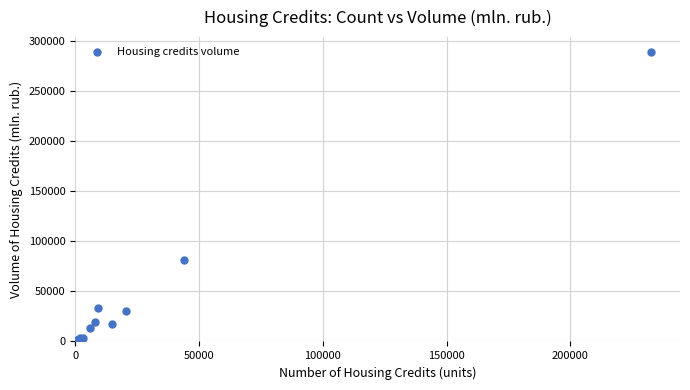

What Y value in the scatter plot is closest to 144558?

81522